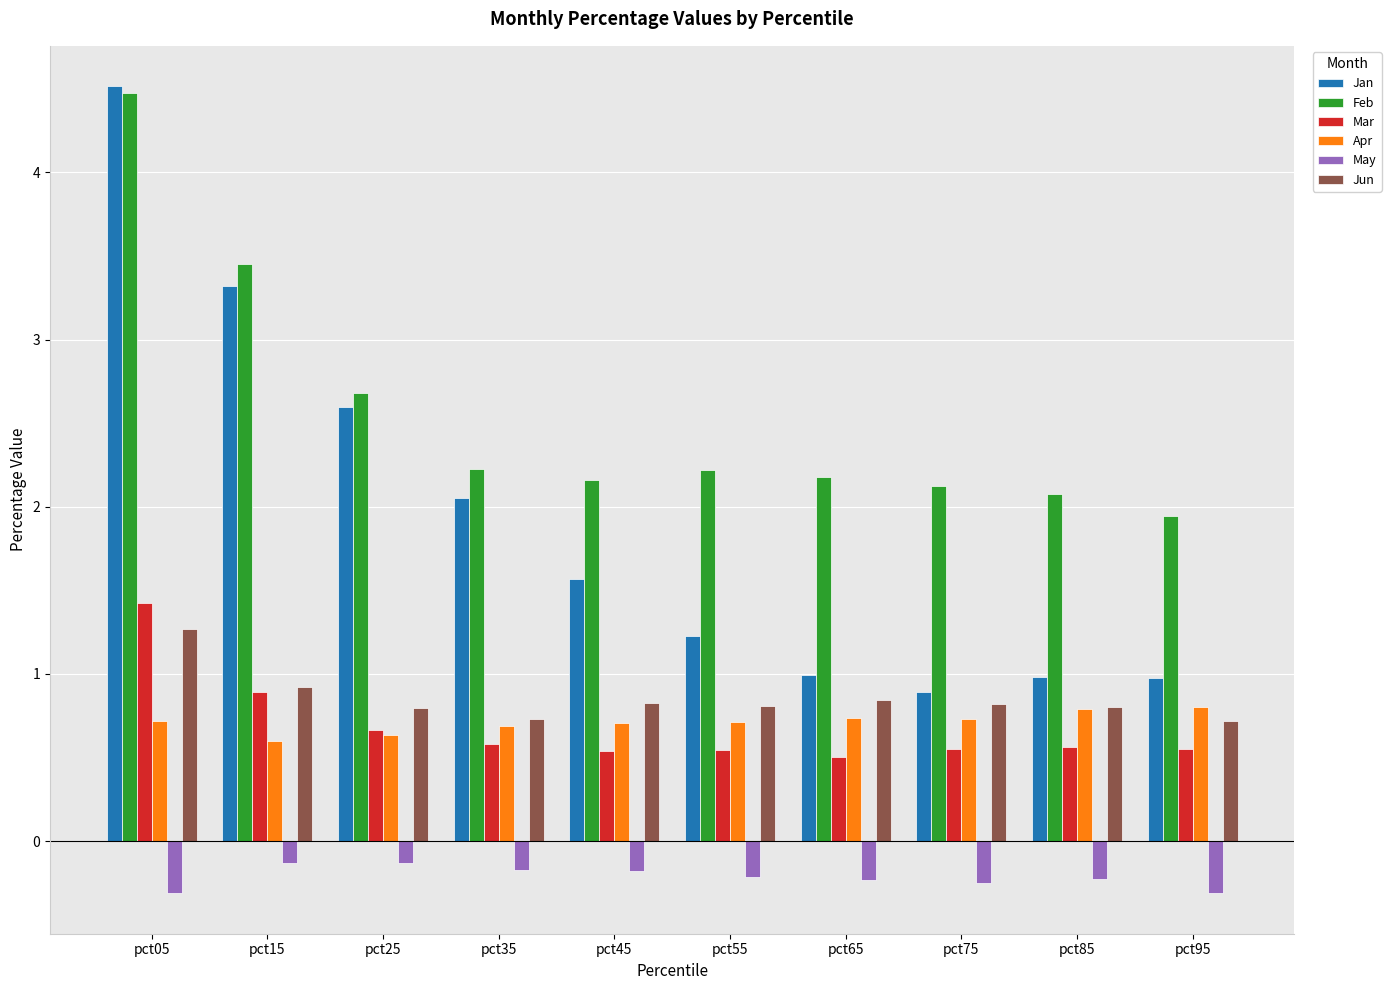

Is it true that Jan equals 1.0 at pct65?

True